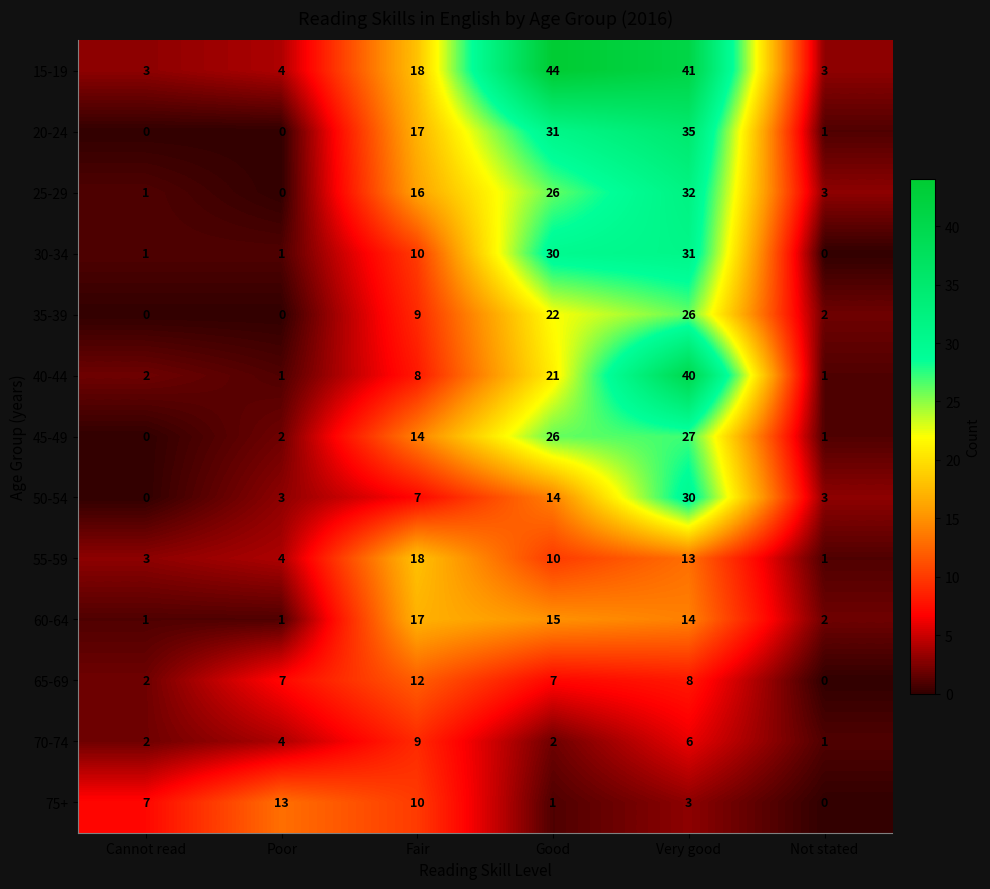

List the labels in order of 55-59 value, smallest first.

Not stated, Cannot read, Poor, Good, Very good, Fair